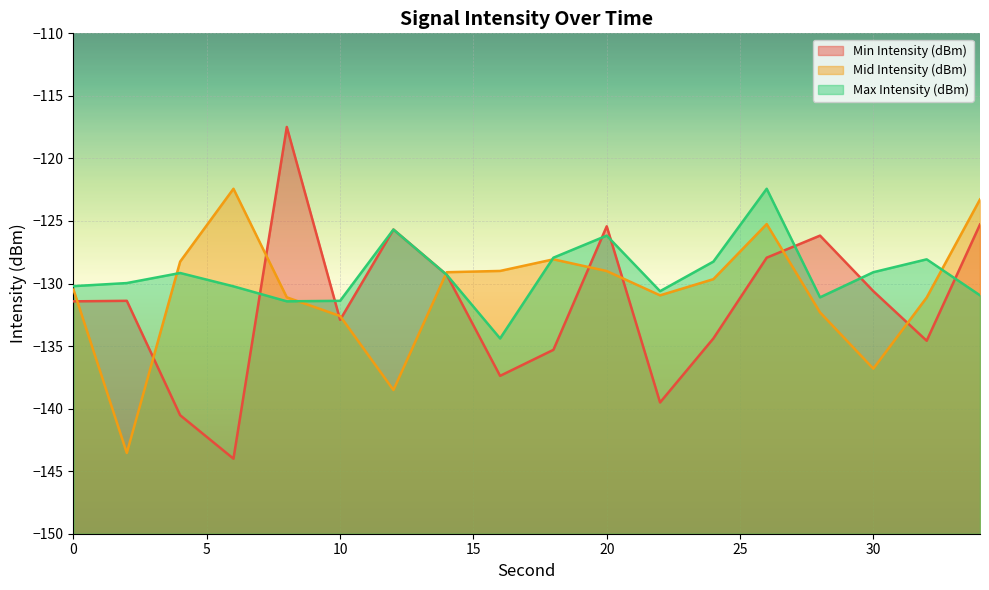

Which category has the highest value in the Min Intensity (dBm) series?

8